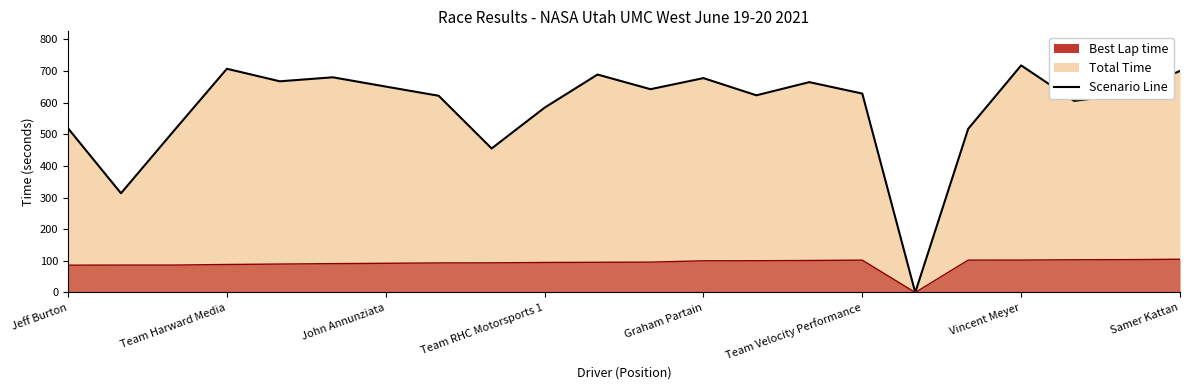

True or false: Total Time and Best Lap time intersect in this chart.

False